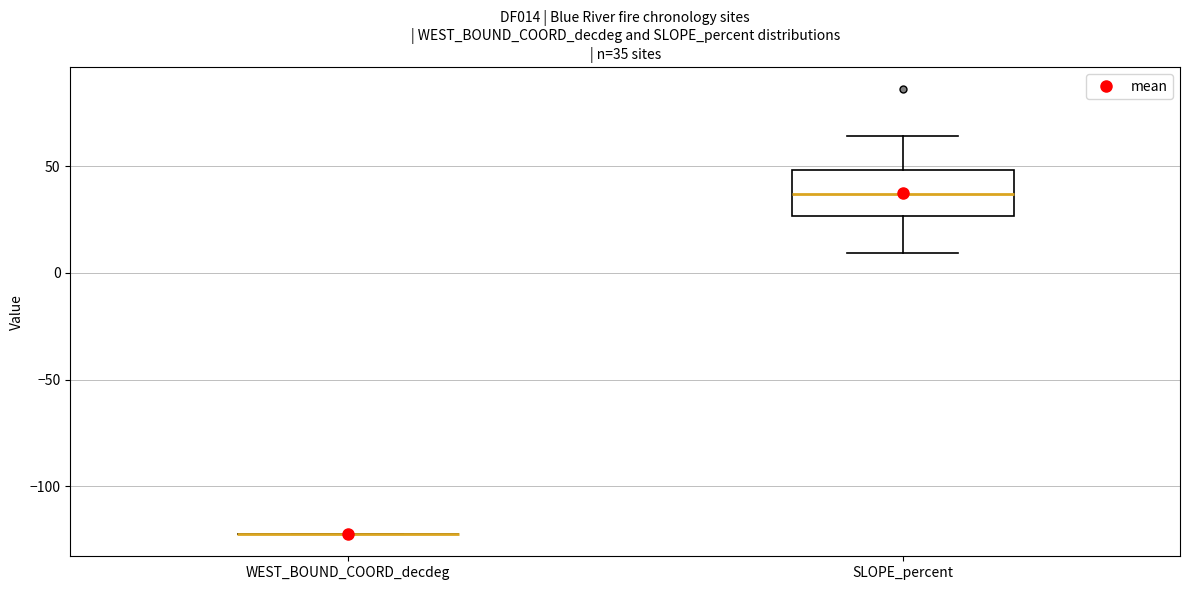

Which box is the tallest, from its lower edge to its upper edge?

SLOPE_percent